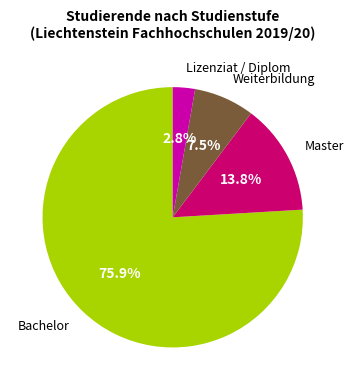

Does any single category account for the majority?

Yes